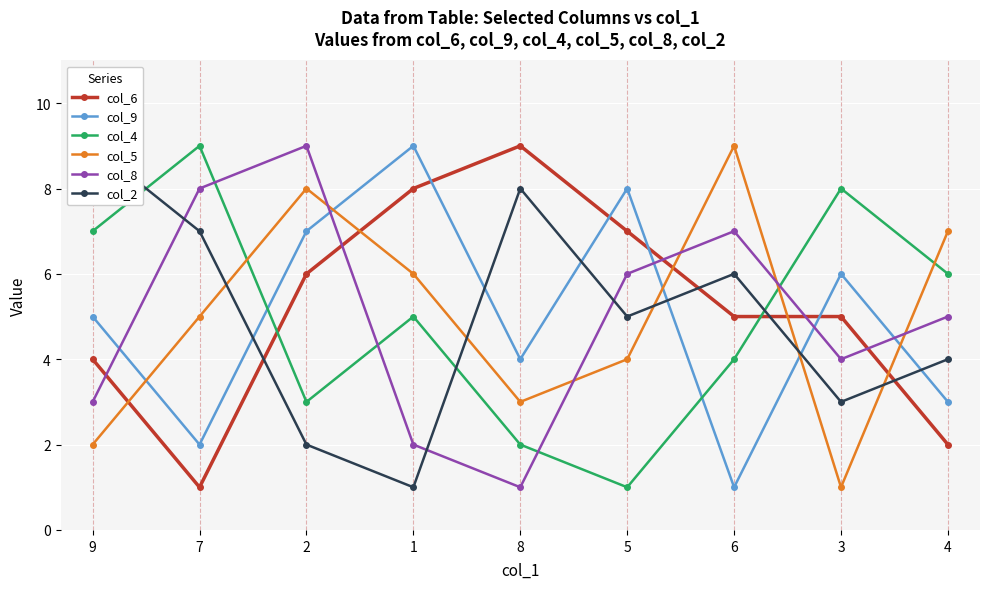

After their last crossing, which series has the higher values: col_8 or col_6?

col_8